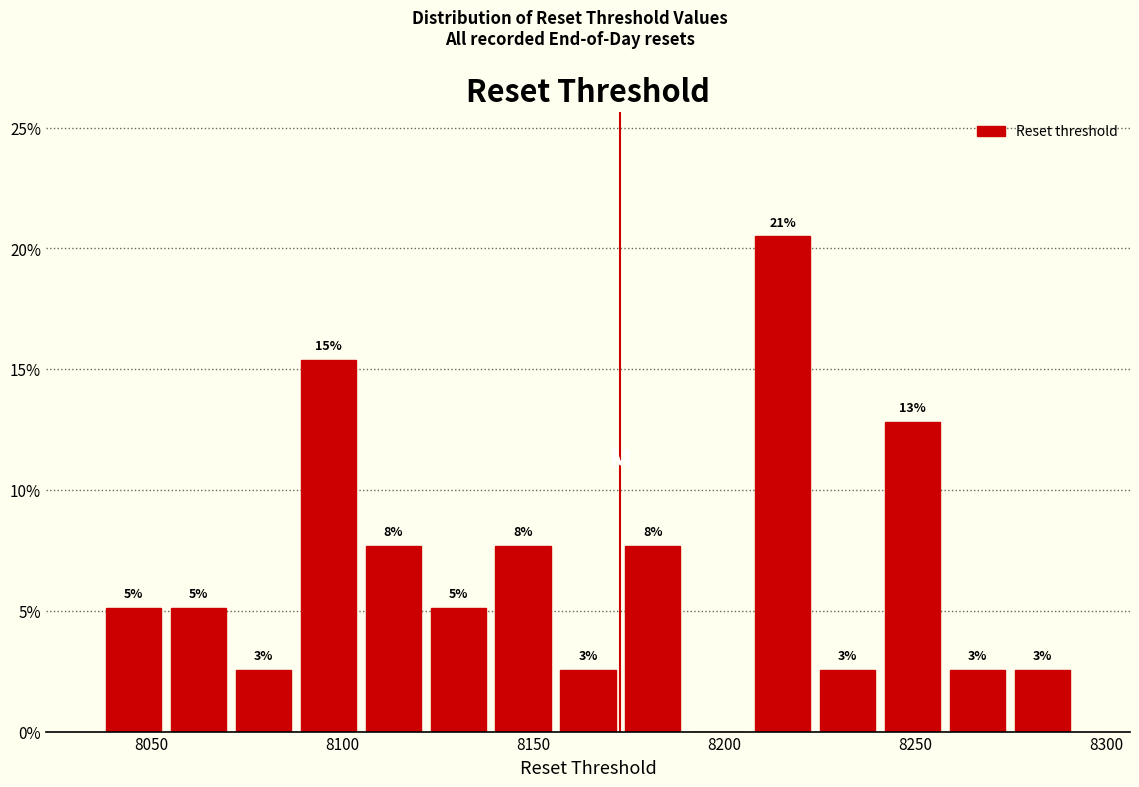

Read against the x-axis, roughly where is the centre of the tallest bar?

8215